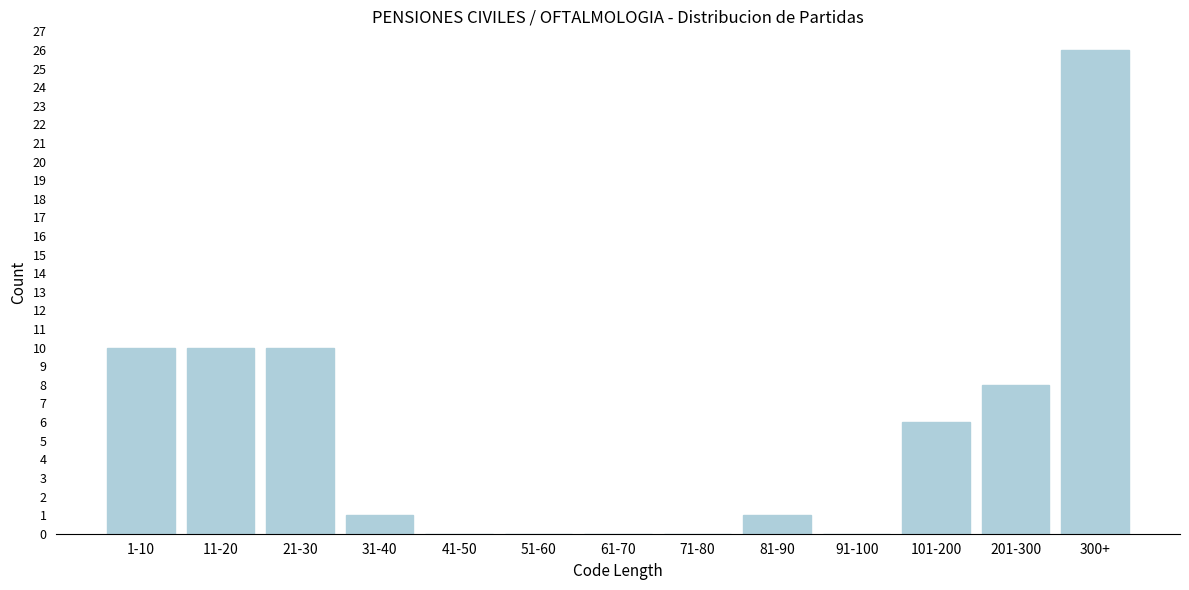

Reading left to right, list all the values displayed in this chart.

1-10=10	11-20=10	21-30=10	31-40=1	41-50=0	51-60=0	61-70=0	71-80=0	81-90=1	91-100=0	101-200=6	201-300=8	300+=26